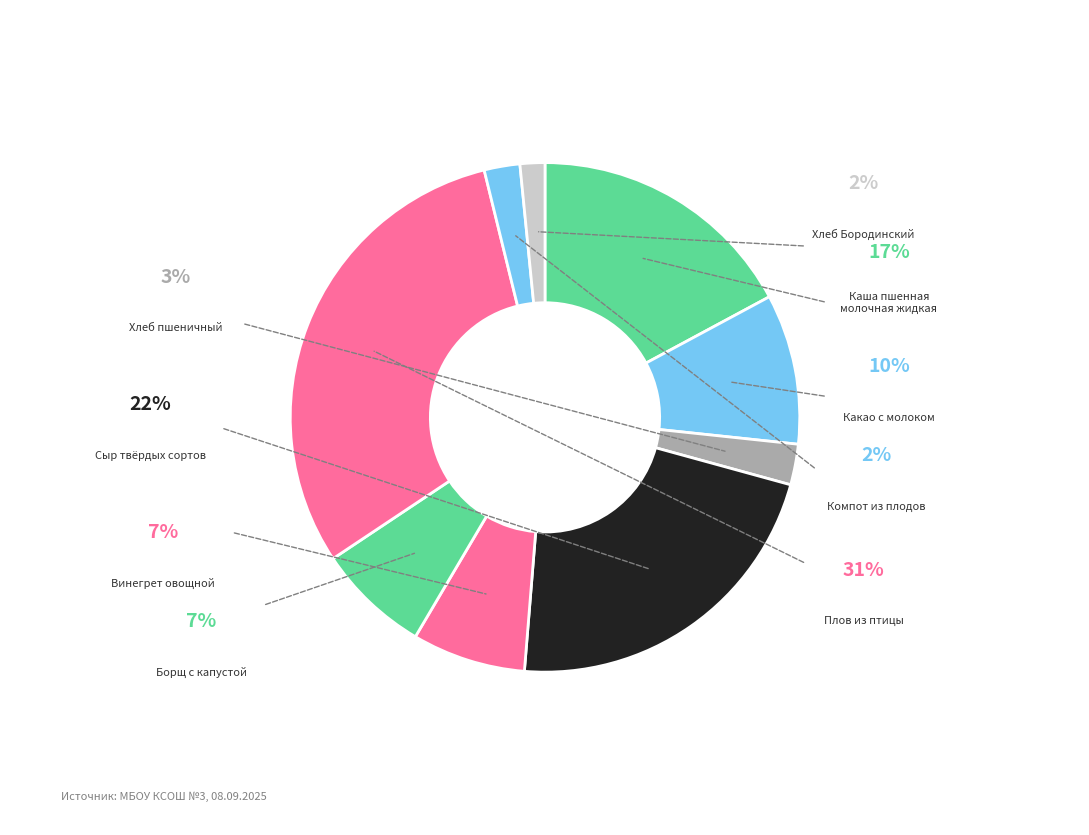

Approximately how many times larger is the value at Борщ с капустой и картофелем compared to Винегрет овощной?

1.0